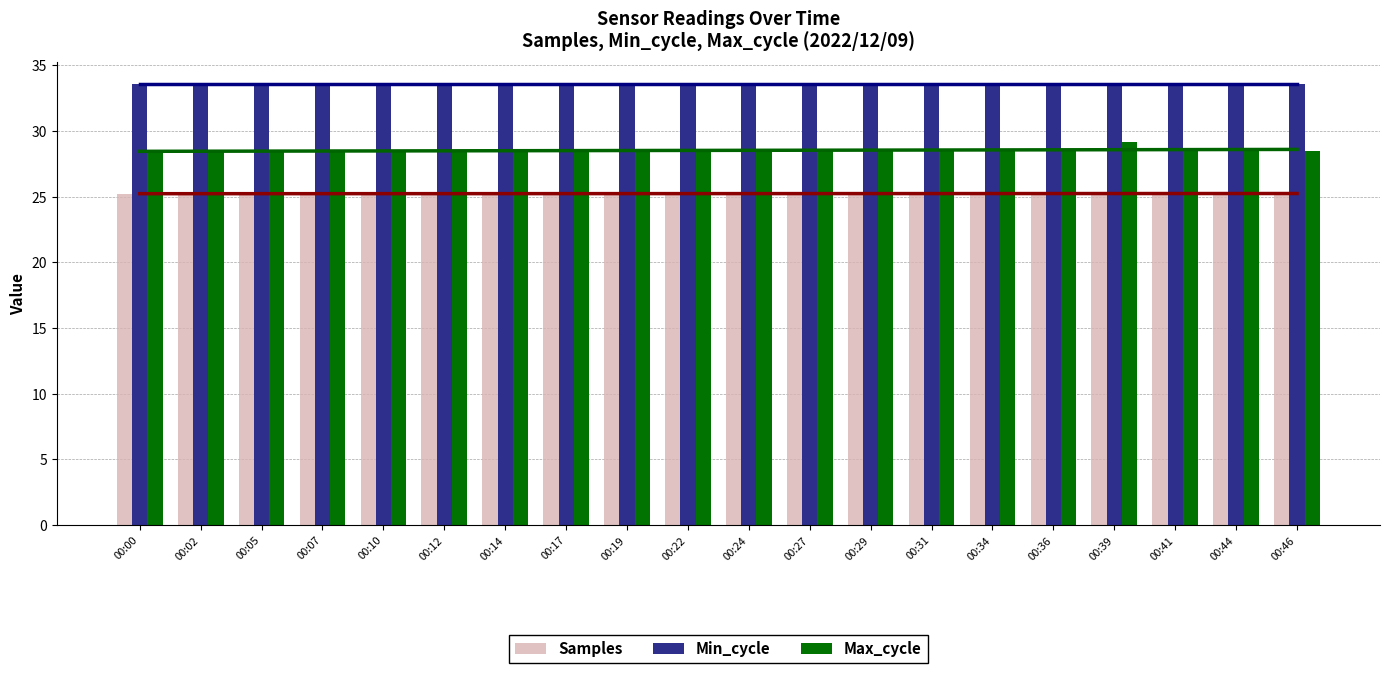

Which has a higher value, 00:12 or 00:27?

00:27